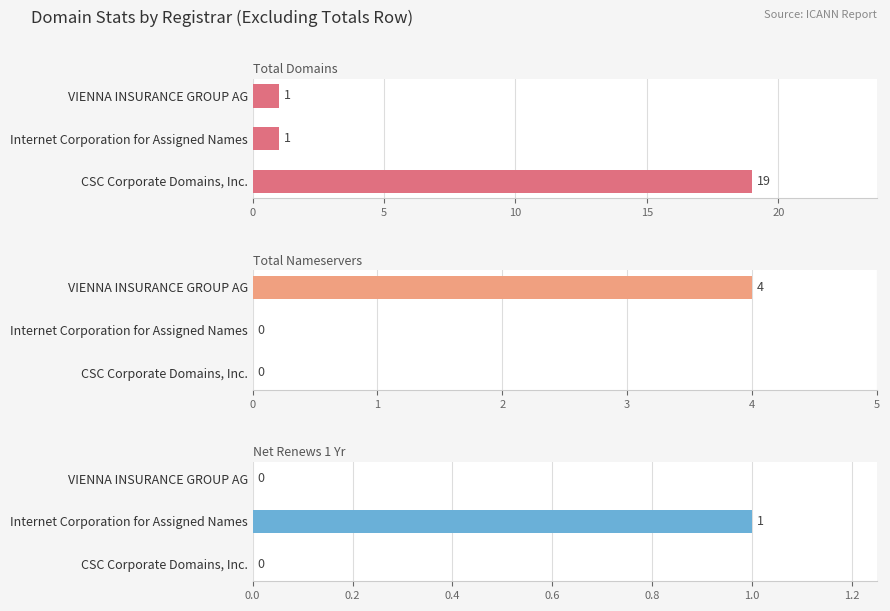

How many bars are there in total?

9